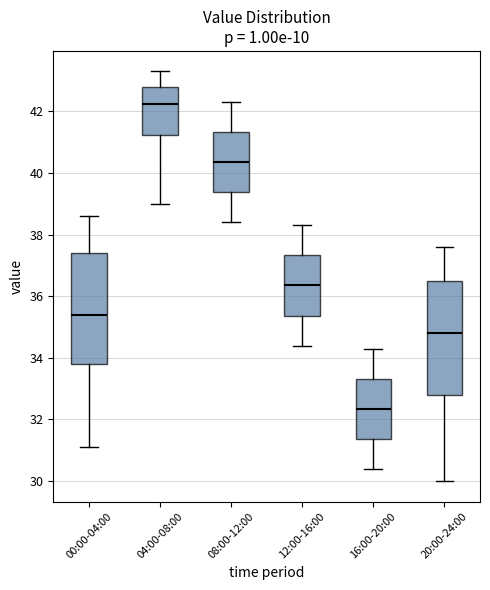

Reading left to right, read every box against the y-axis: the position of its median line, the range the box covers, and the ends of its whiskers. The values are not printed on the chart, so give them approximately, as read against the axis.

00:00-04:00: median 35.4, box 33.8 to 37.4, whiskers 31.2 to 38.6
04:00-08:00: median 42.2, box 41.2 to 42.8, whiskers 39.0 to 43.4
08:00-12:00: median 40.4, box 39.4 to 41.4, whiskers 38.4 to 42.4
12:00-16:00: median 36.4, box 35.4 to 37.4, whiskers 34.4 to 38.4
16:00-20:00: median 32.4, box 31.4 to 33.4, whiskers 30.4 to 34.4
20:00-24:00: median 34.8, box 32.8 to 36.6, whiskers 30.0 to 37.6